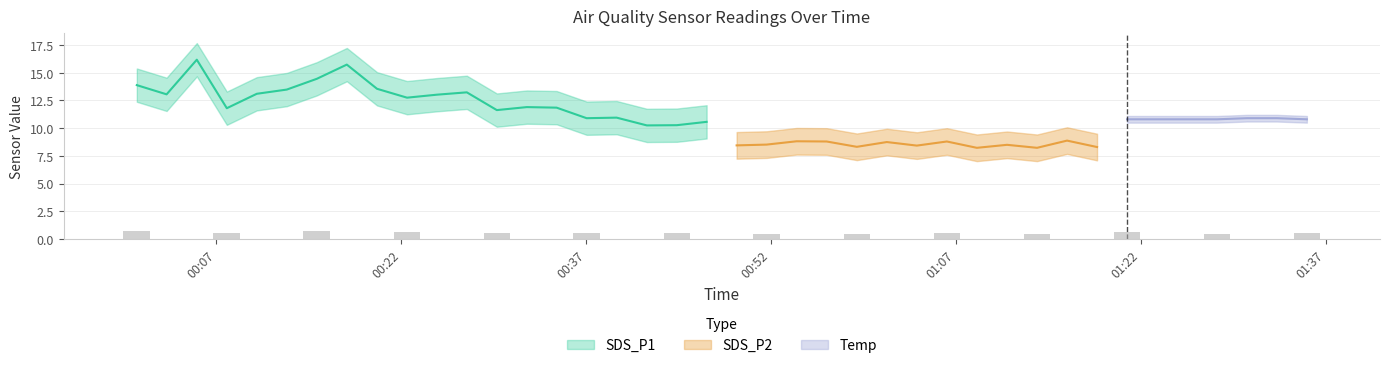

Read the Temp value at 2022/03/11 01:08:41.

11.0